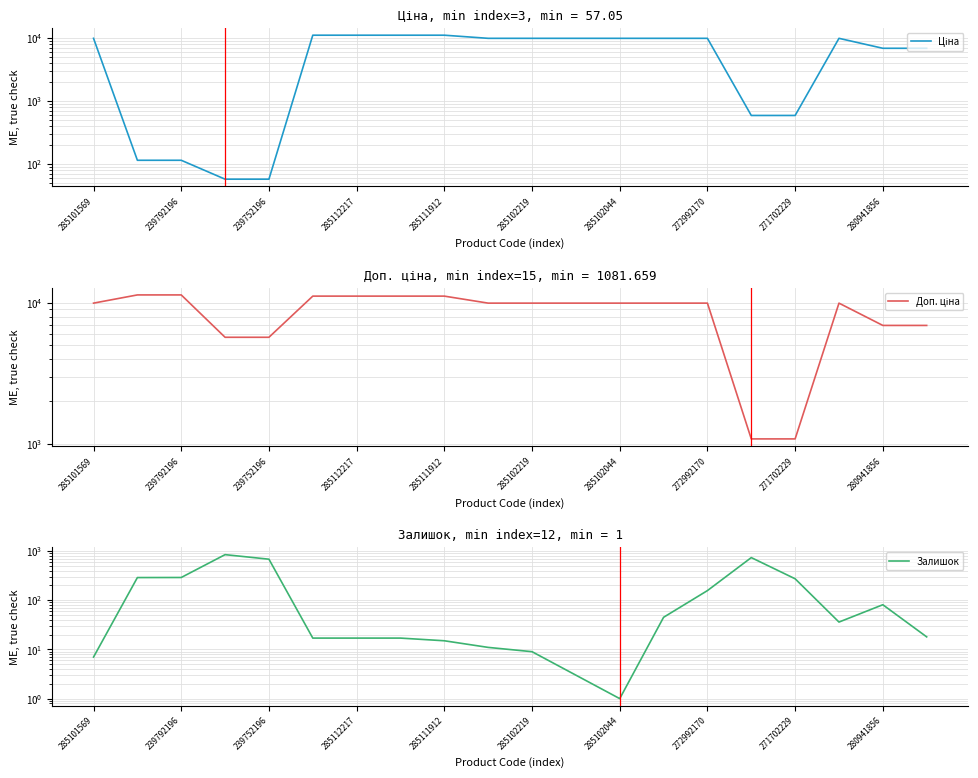

List the series in order of their overall mean, lowest first.

Залишок, Ціна, Доп. ціна